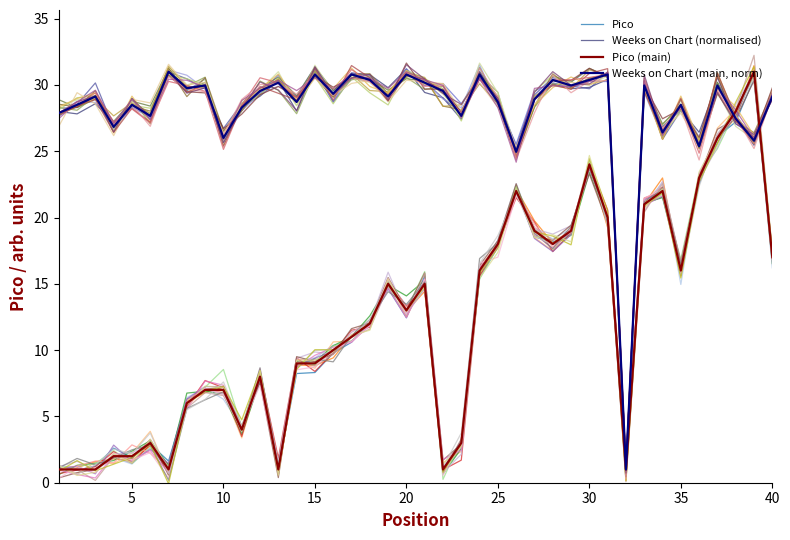

What is the minimum value for Pico?

0.9